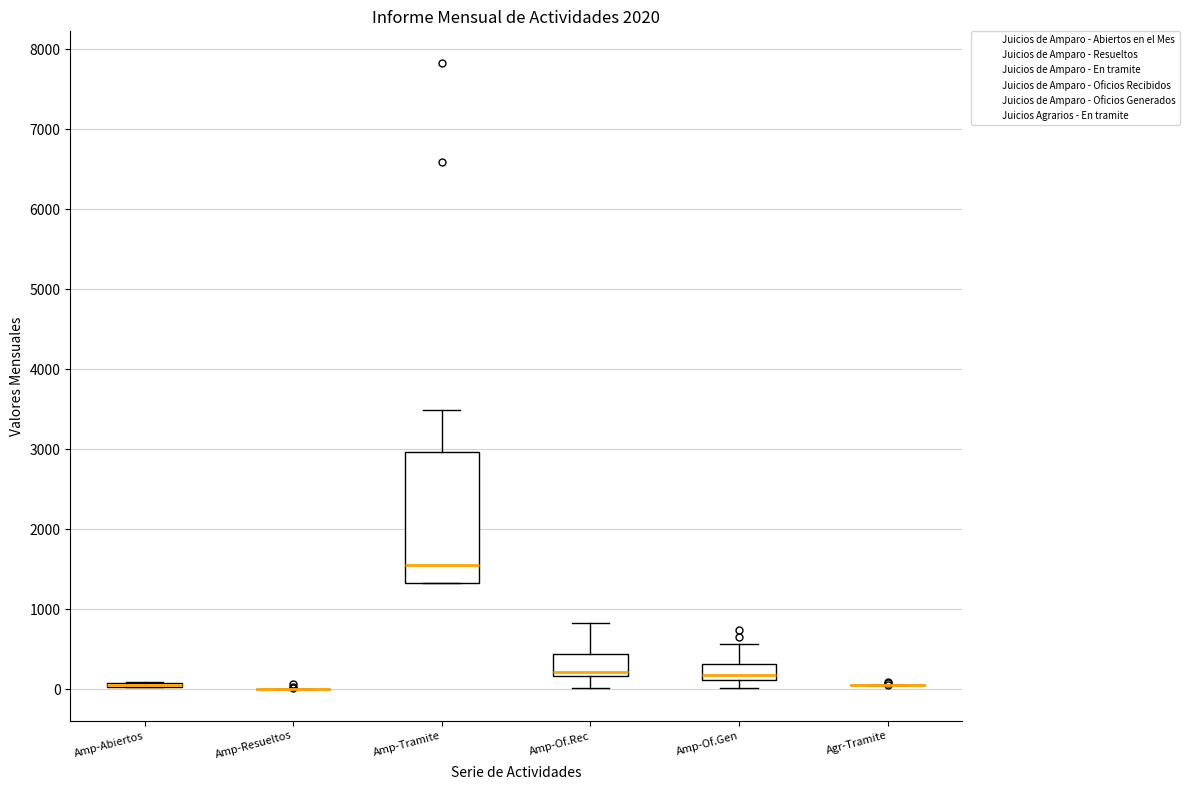

Which box is the tallest, from its lower edge to its upper edge?

Amp-Tramite